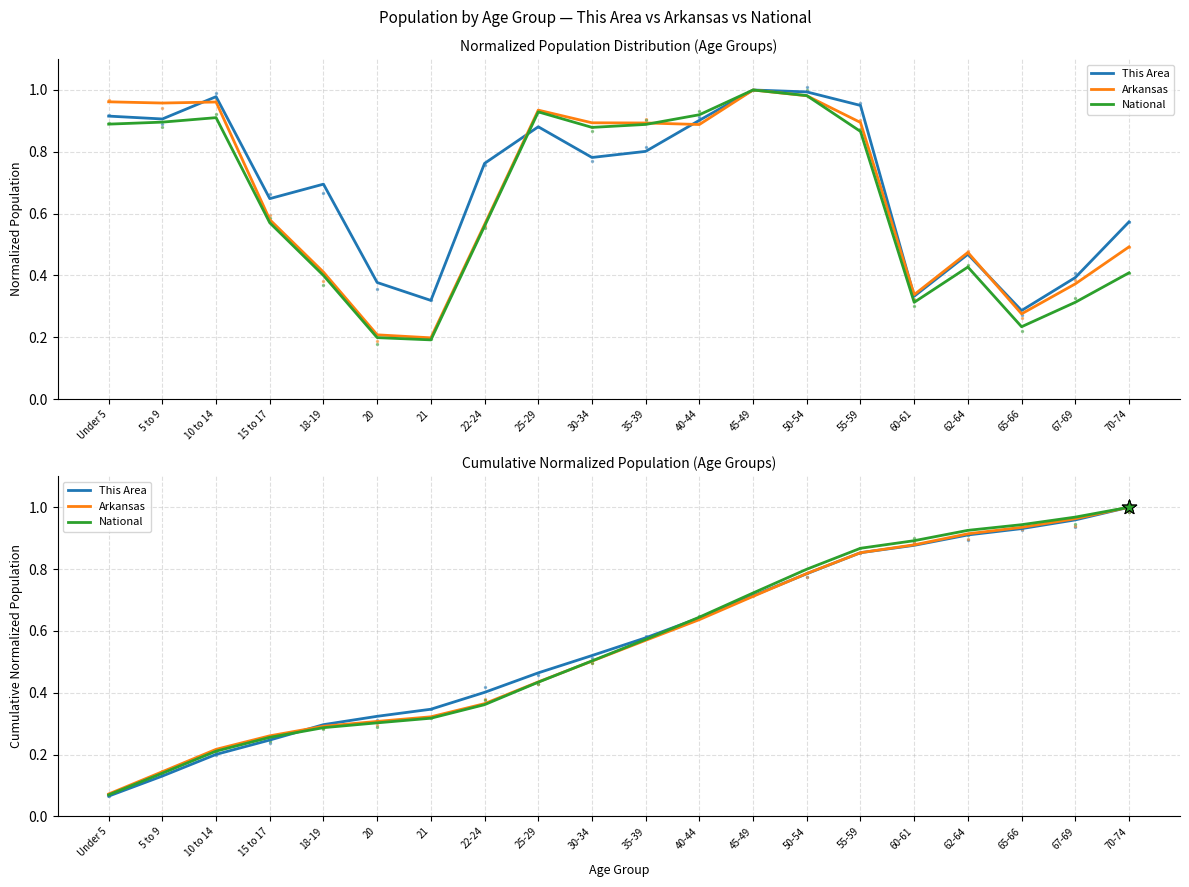

What are all the series names shown in the legend?

This Area, Arkansas, National